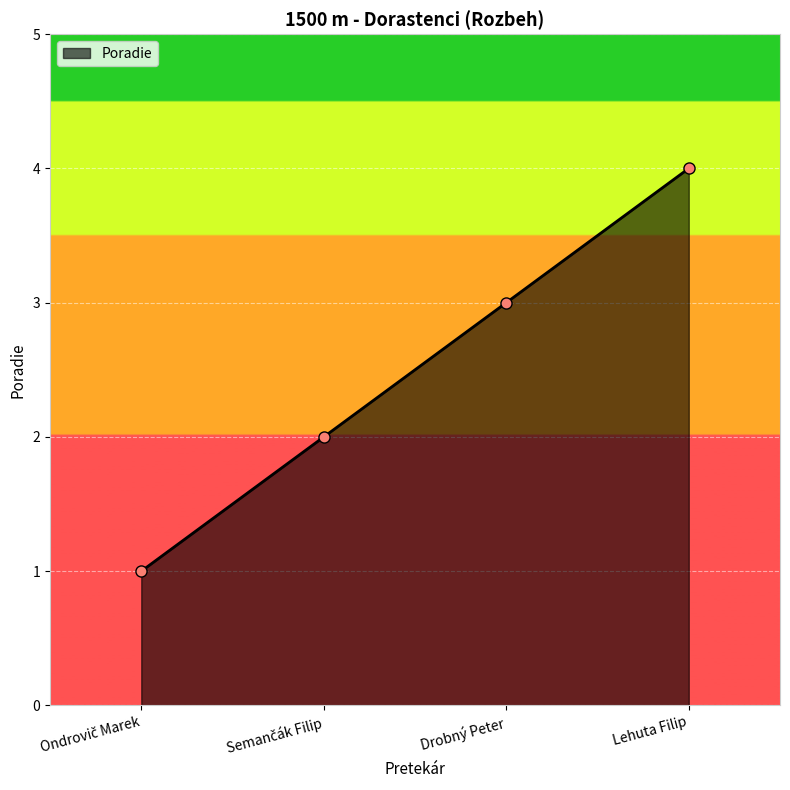

Is it true that the value at Drobný Peter is 2?

False